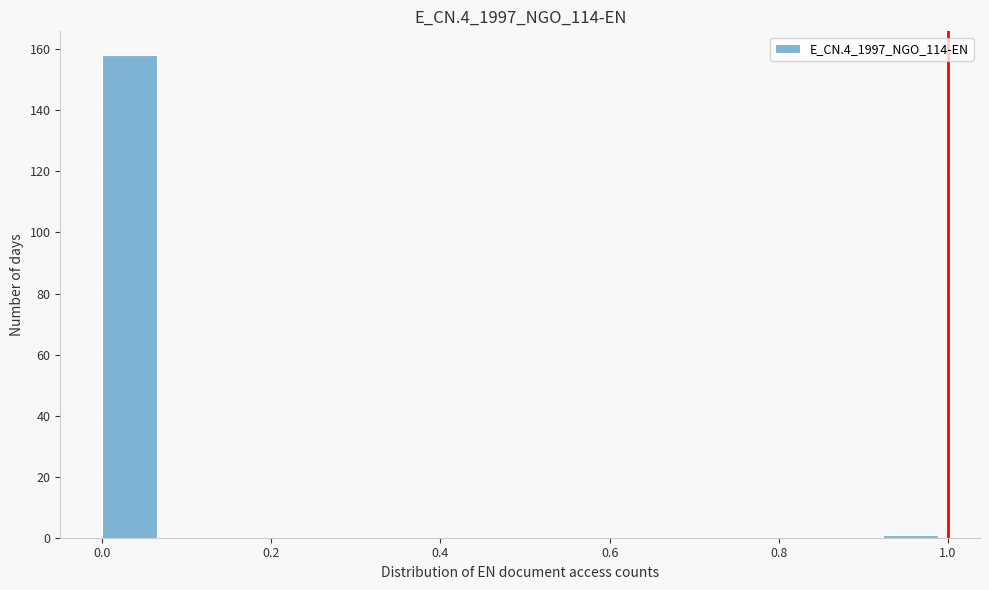

Around what value on the x-axis is the tallest bar? Give the approximate position of its centre, as read against the axis.

0.04